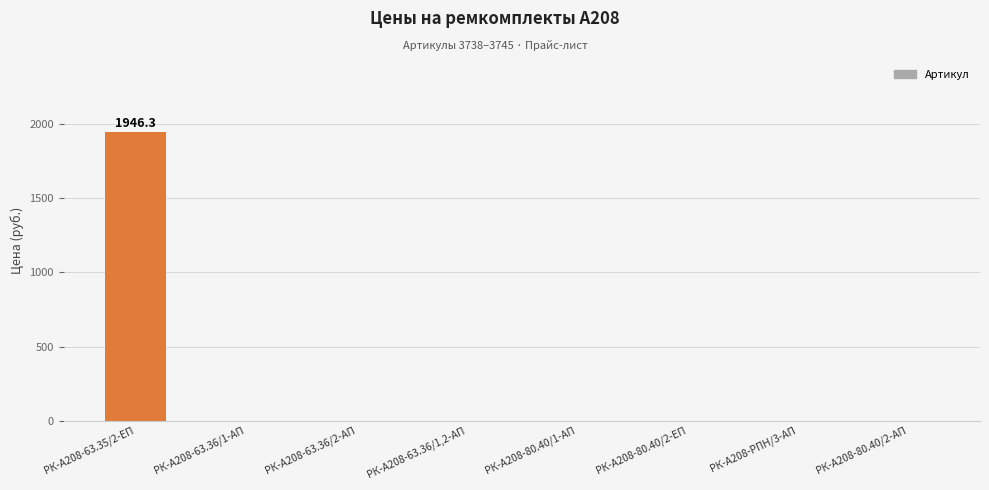

The chart shows a value of 989.9 at РК-А208-80.40/2-ЕП. True or false?

False